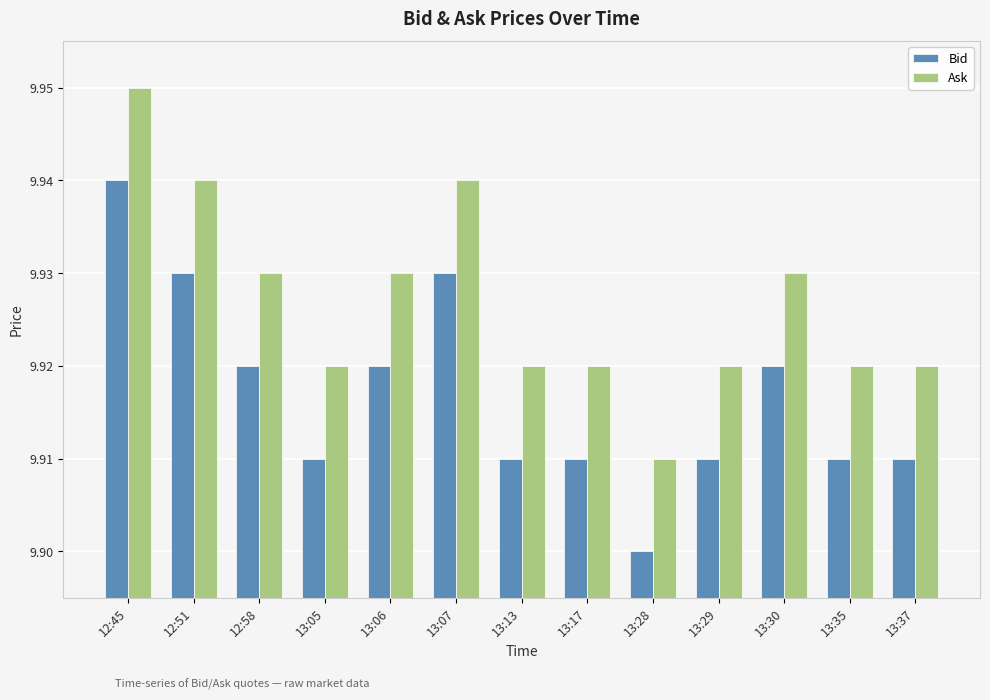

Are the bars horizontal?

No